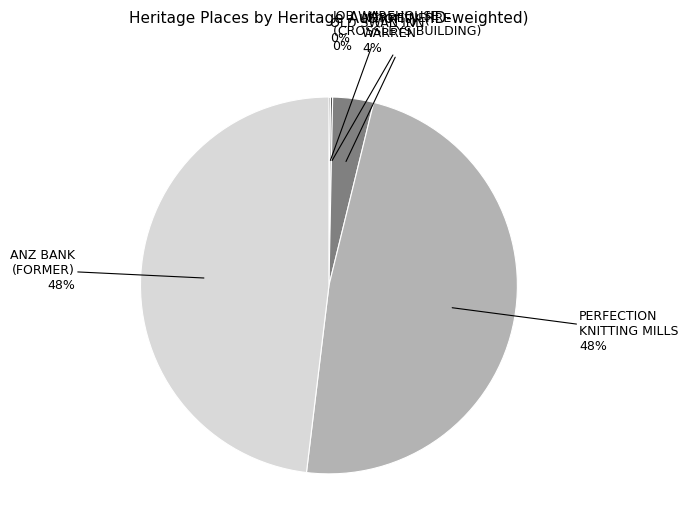

To the nearest percent, what is the difference between the largest and smallest slice percentages?

48%